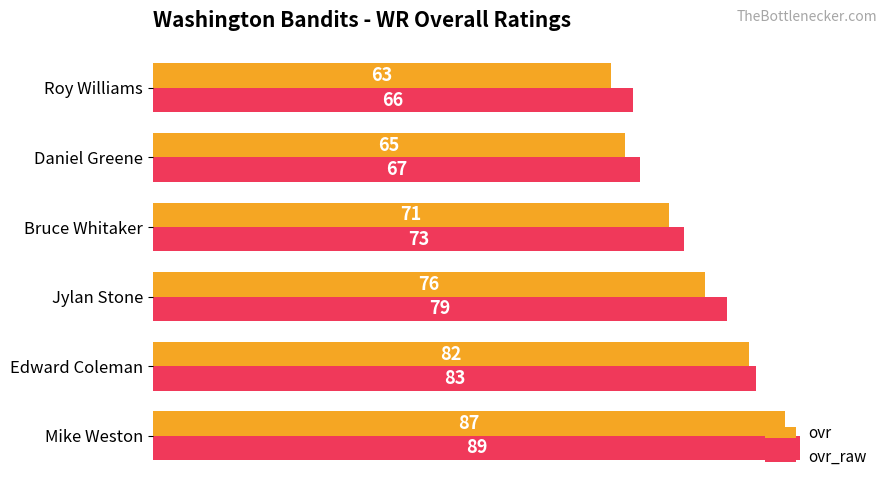

What are all the series names shown in the legend?

ovr, ovr_raw